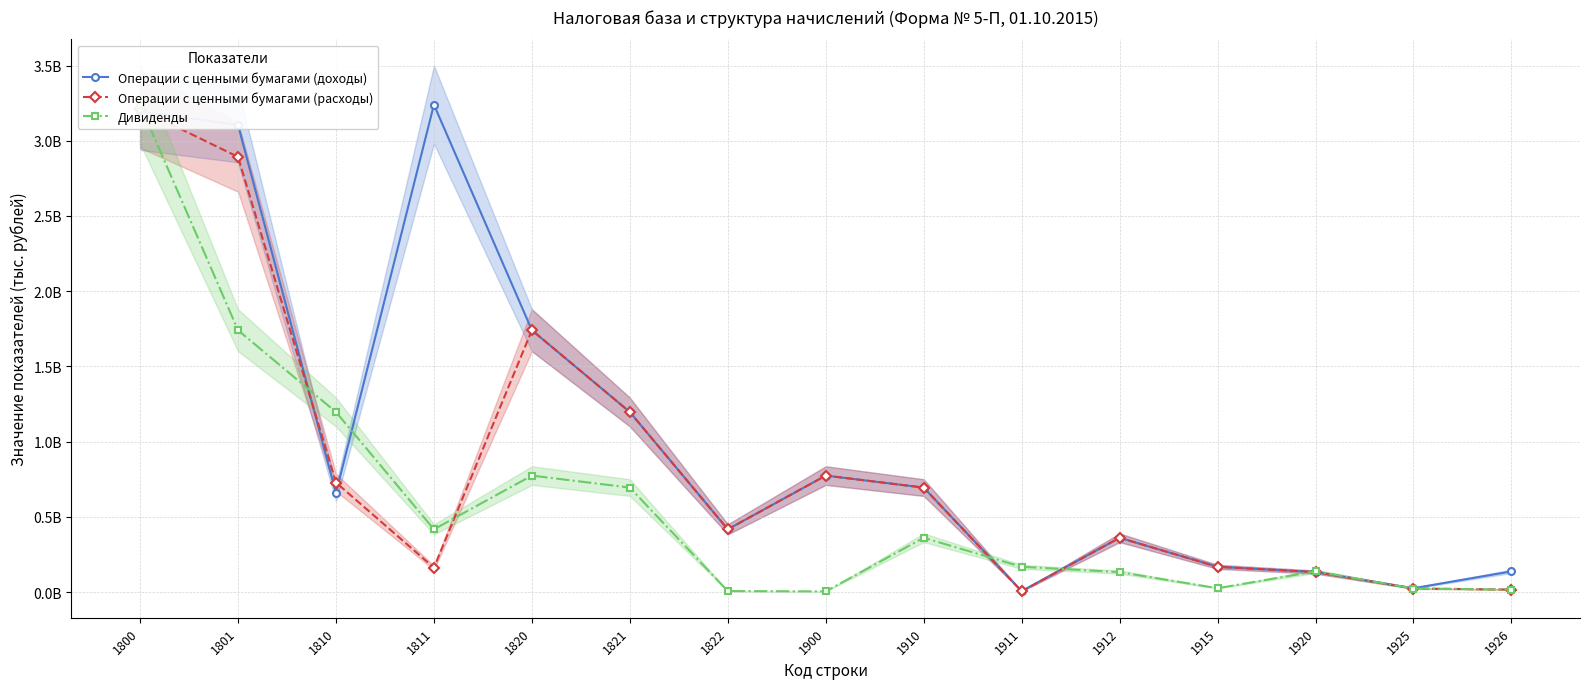

Is it true that Операции с ценными бумагами (доходы) equals 3239781622 at 1811?

True